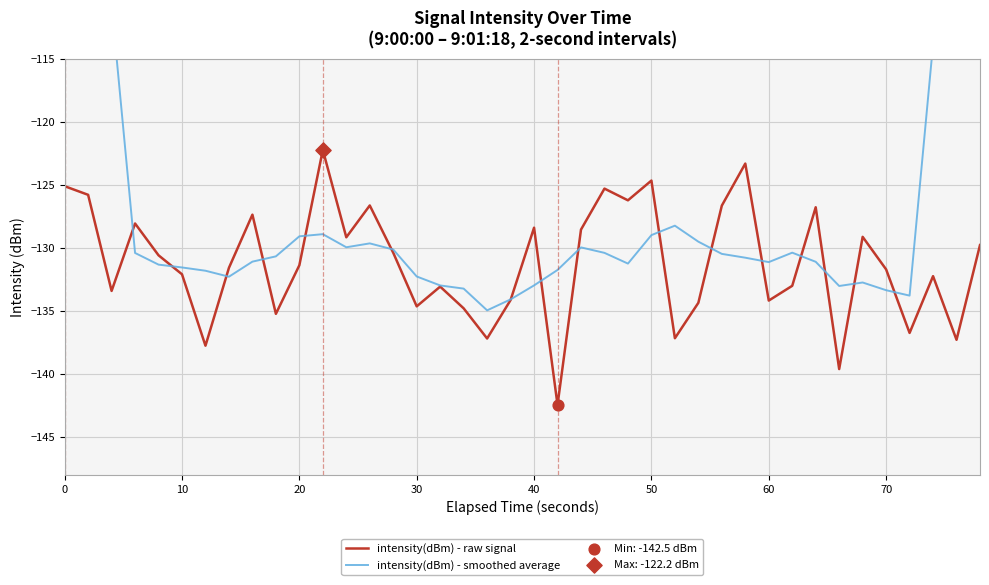

What is the highest value of the intensity(dBm) - raw signal series?

-122.2